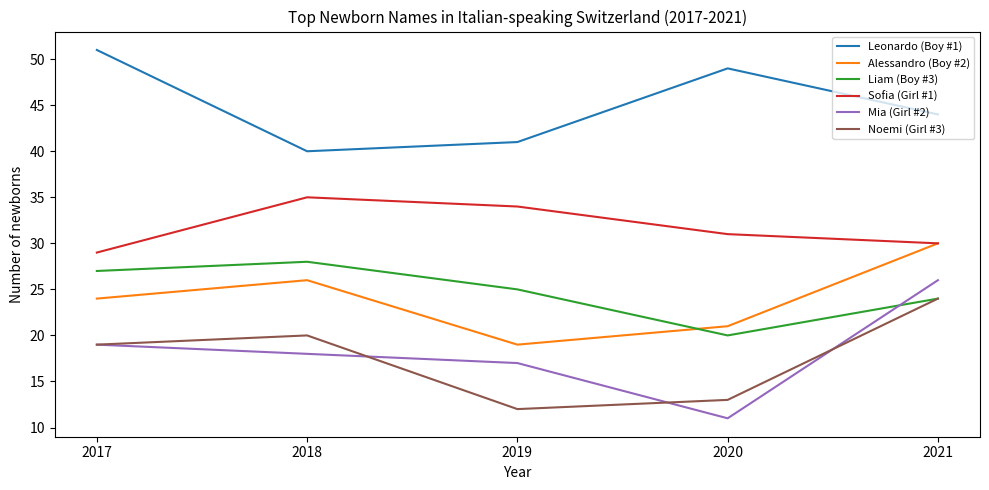

What is the spread (max minus min) of values at 2019?

29